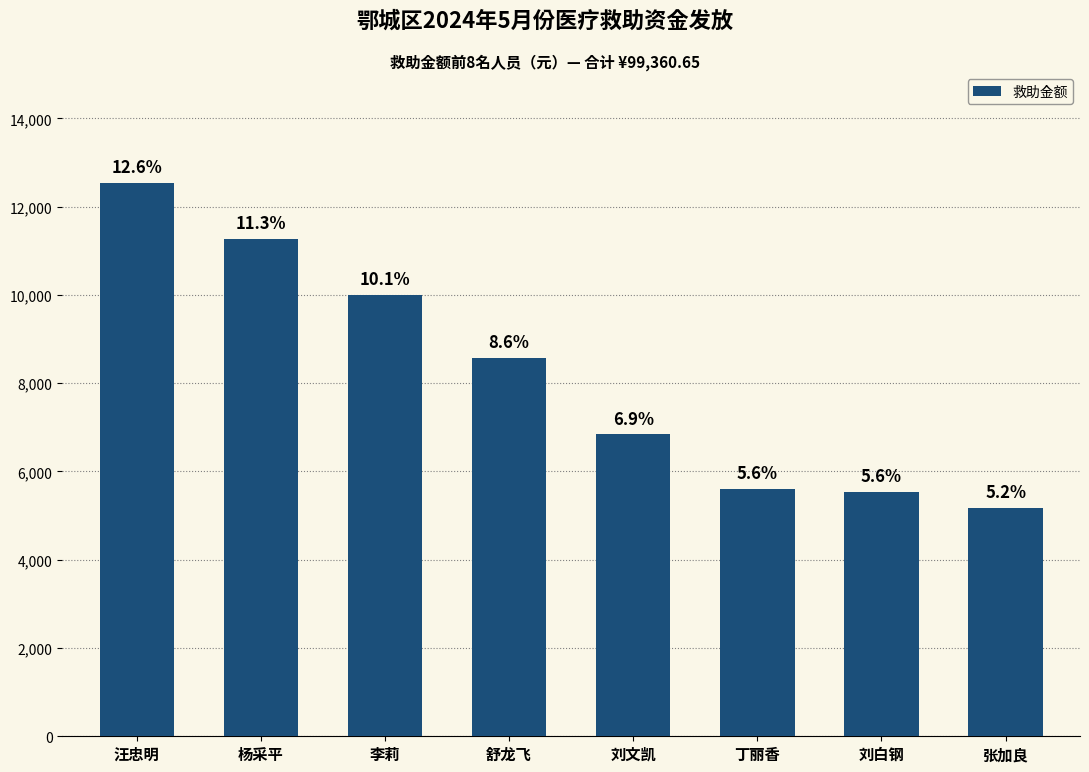

Rank the categories by value from lowest to highest.

张加良, 刘白钢, 丁丽香, 刘文凯, 舒龙飞, 李莉, 杨采平, 汪忠明